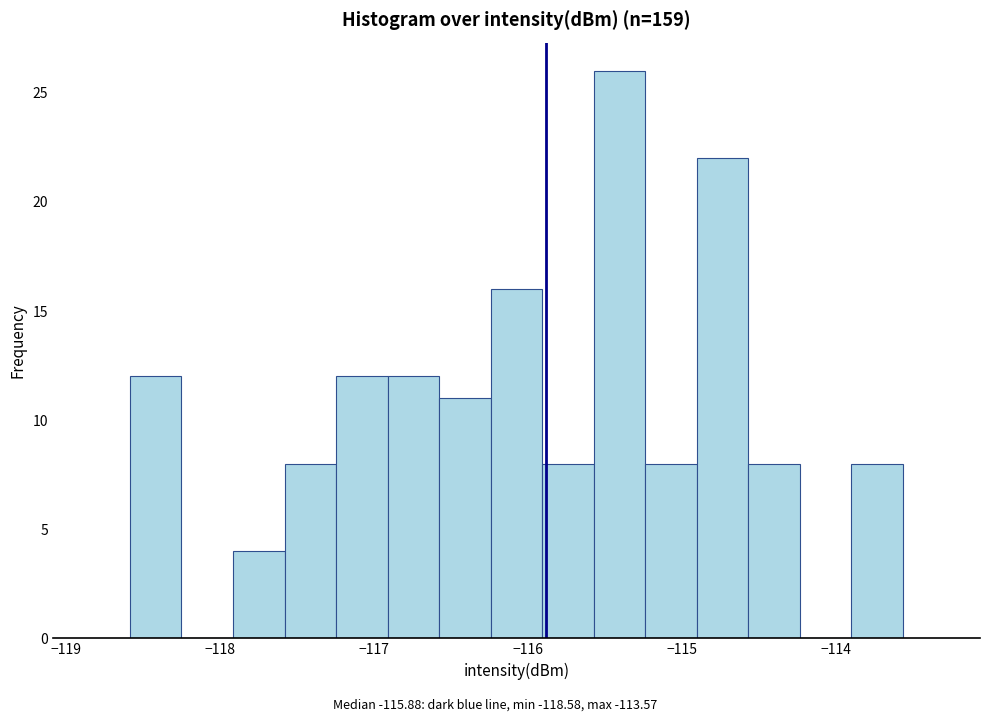

Around what value on the x-axis is the tallest bar? Give the approximate position of its centre, as read against the axis.

-115.4